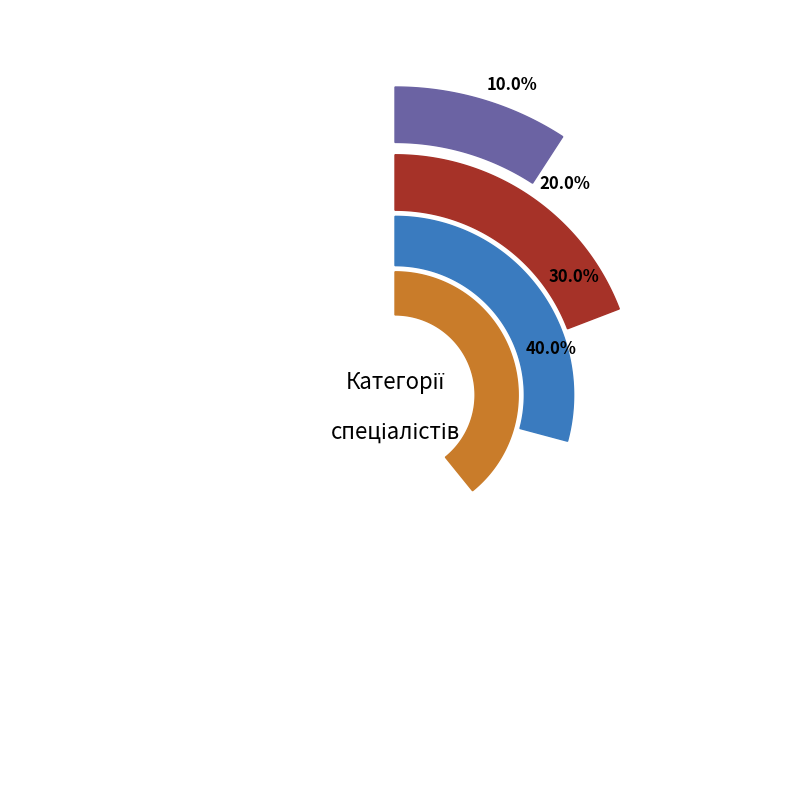

Rank the categories by value from highest to lowest.

Спеціаліст вищої категорії, Спеціаліст першої категорії, Спеціаліст другої категорії, Спеціаліст